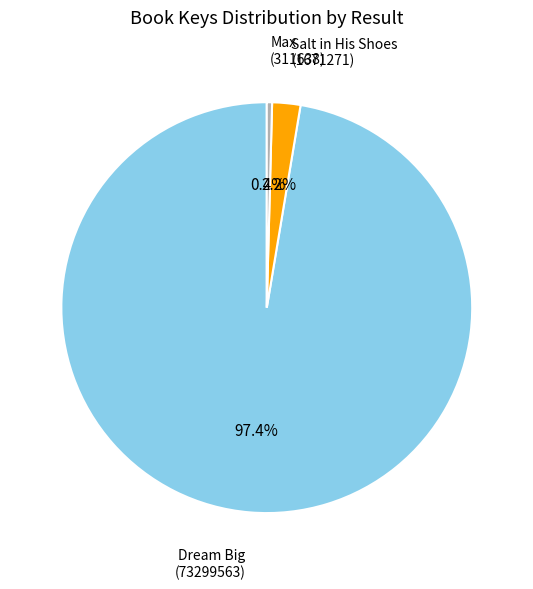

What portion of the pie excludes Max (311638)?

99.6%